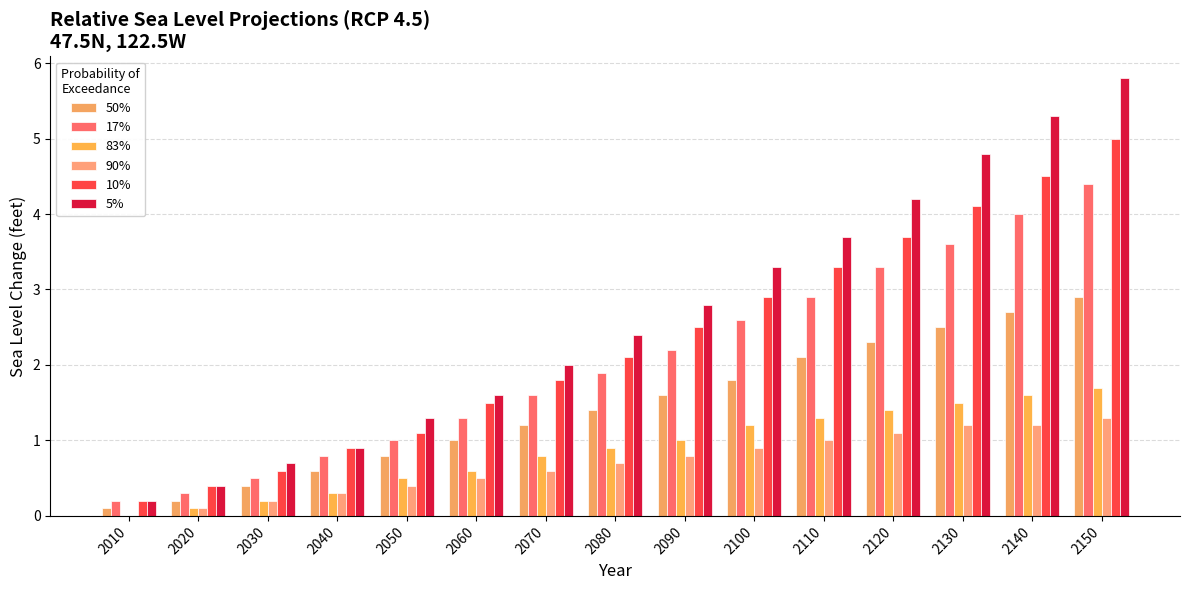

How many groups of bars are there?

15